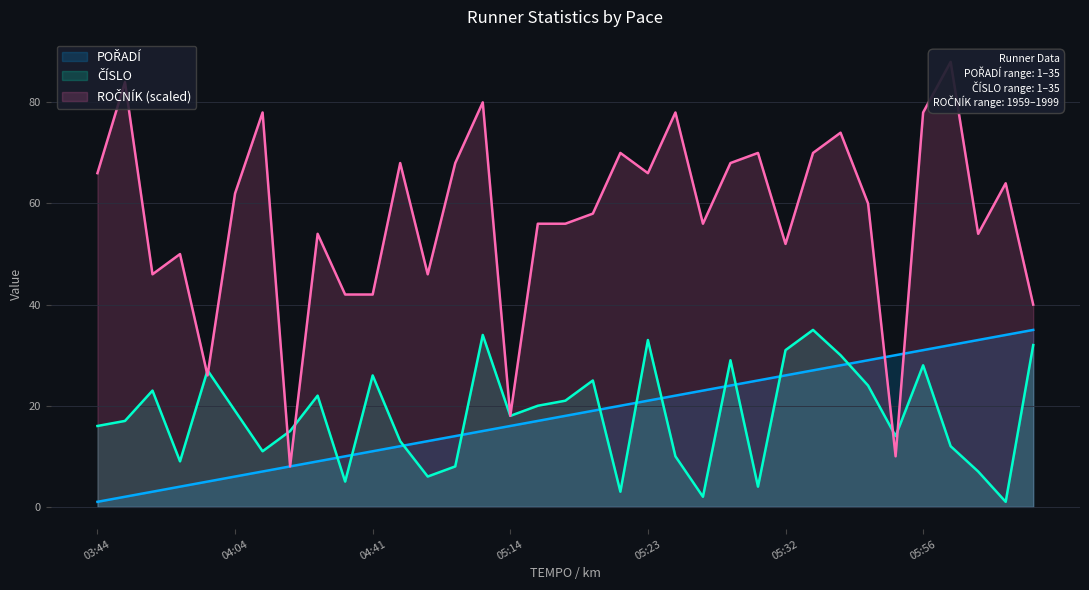

True or false: ČÍSLO has more than 1 interior local peaks.

True